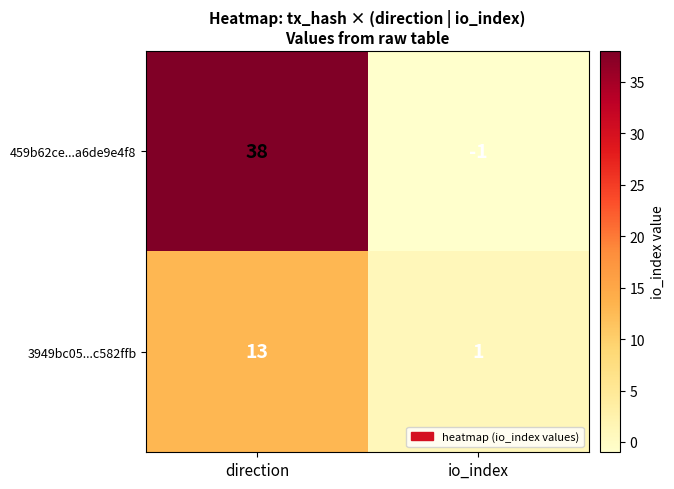

Count the number of data series in this chart.

2